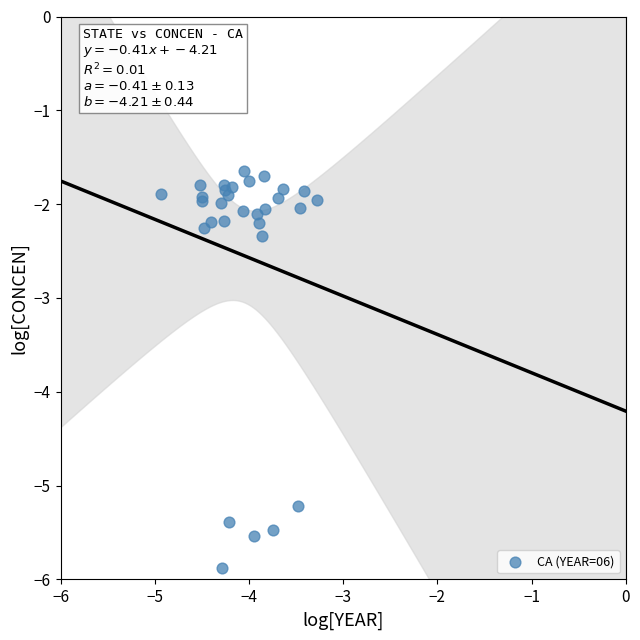

What Y value in the scatter plot is closest to -3?

-2.3